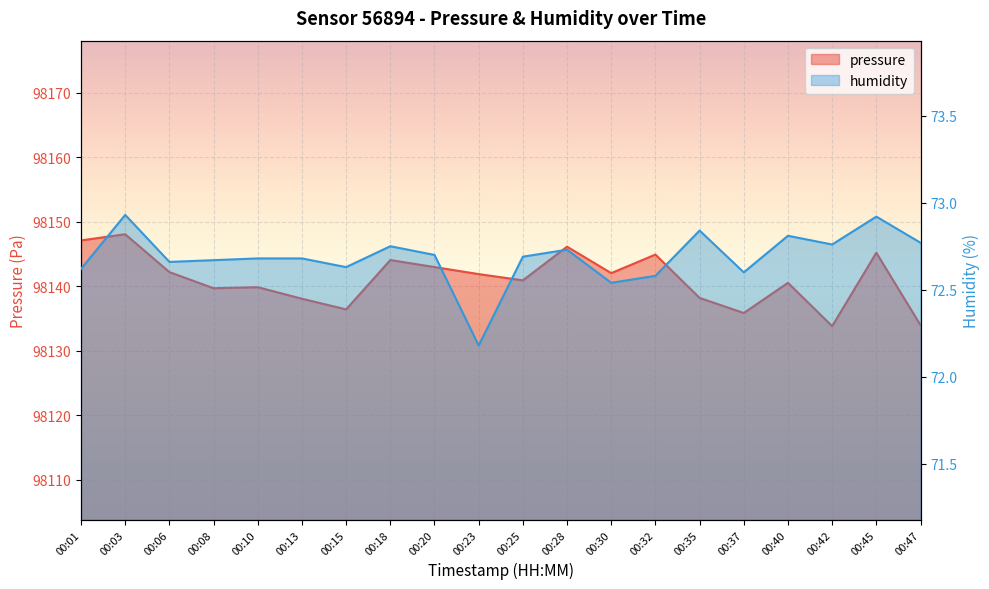

Is it true that pressure equals 161786.6 at 00:20?

False